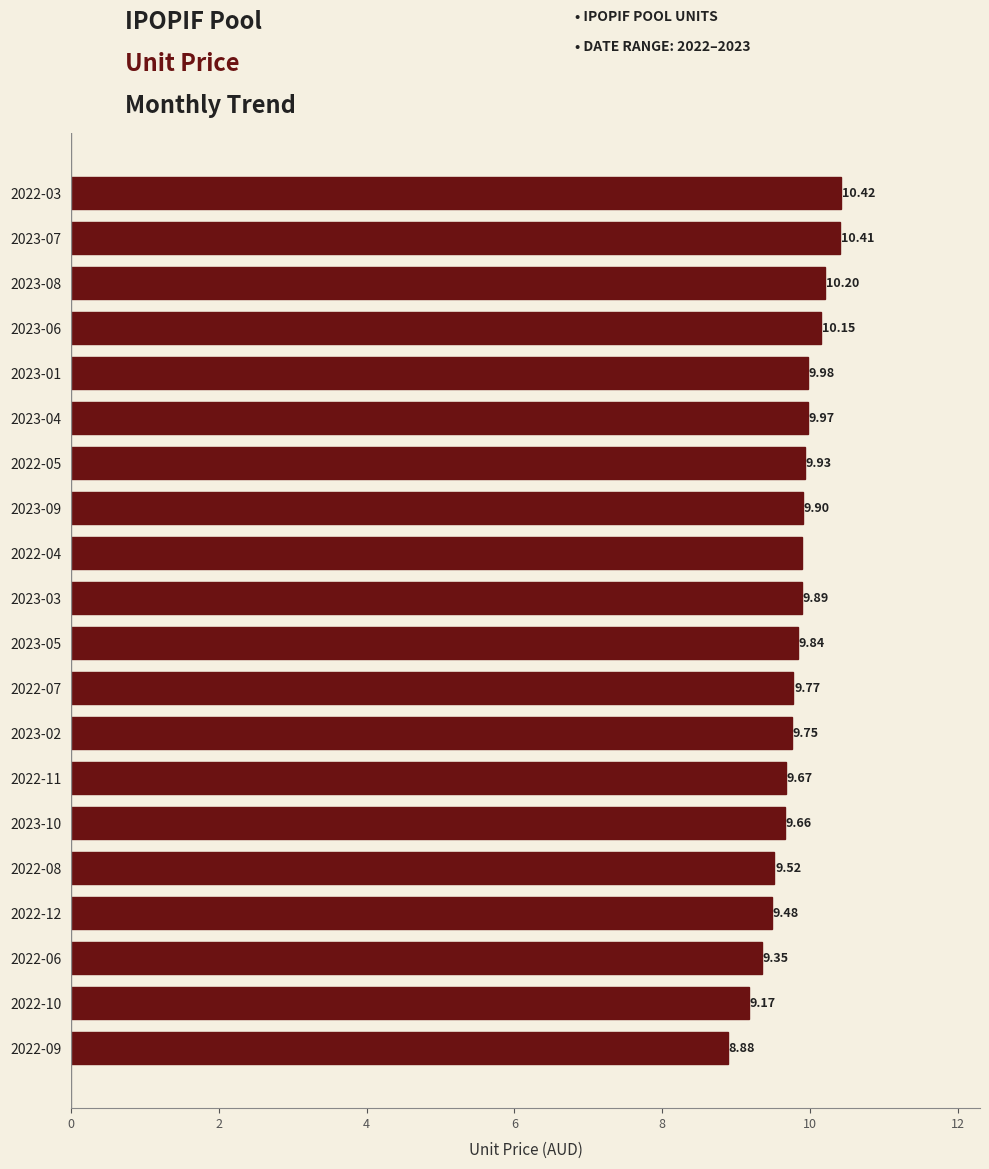

How many data points does each series have?

20